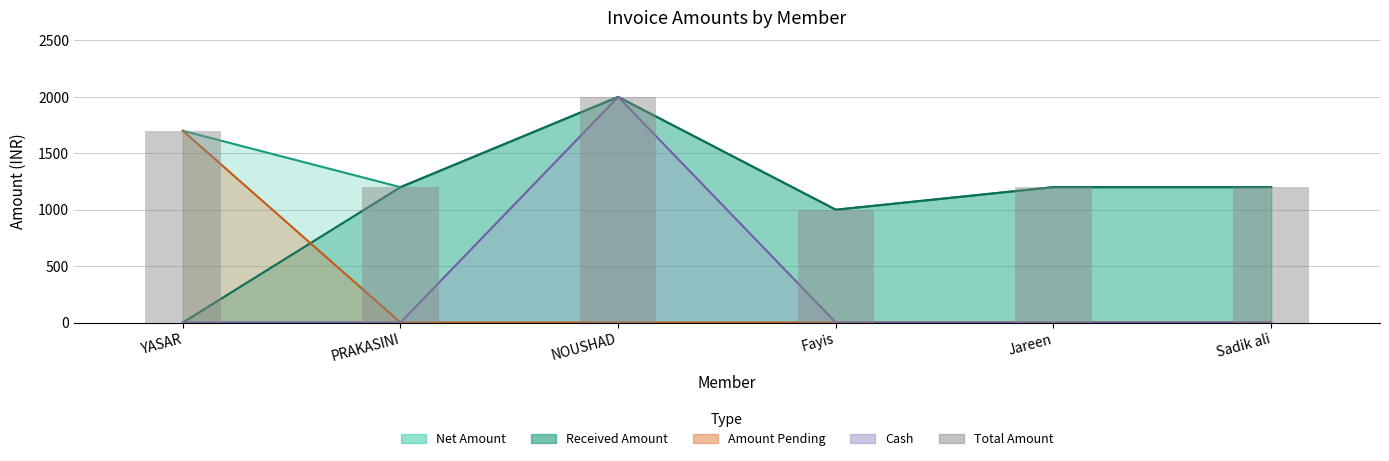

What is the approximate value at YASAR?

1700